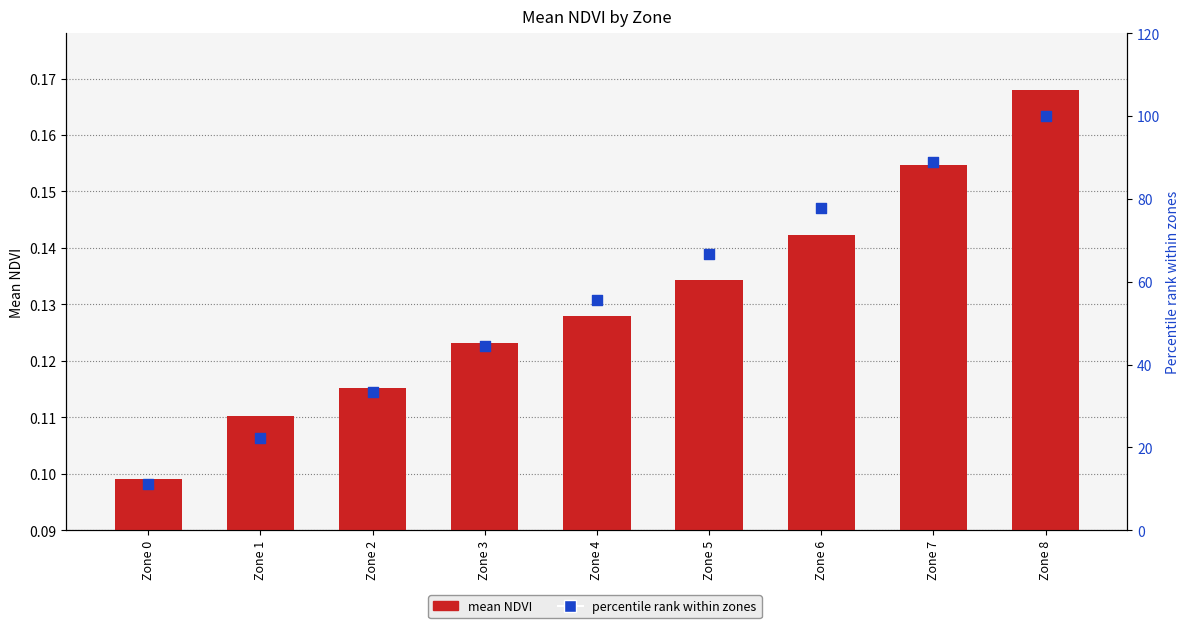

Which series contains the lowest Y value?

mean NDVI